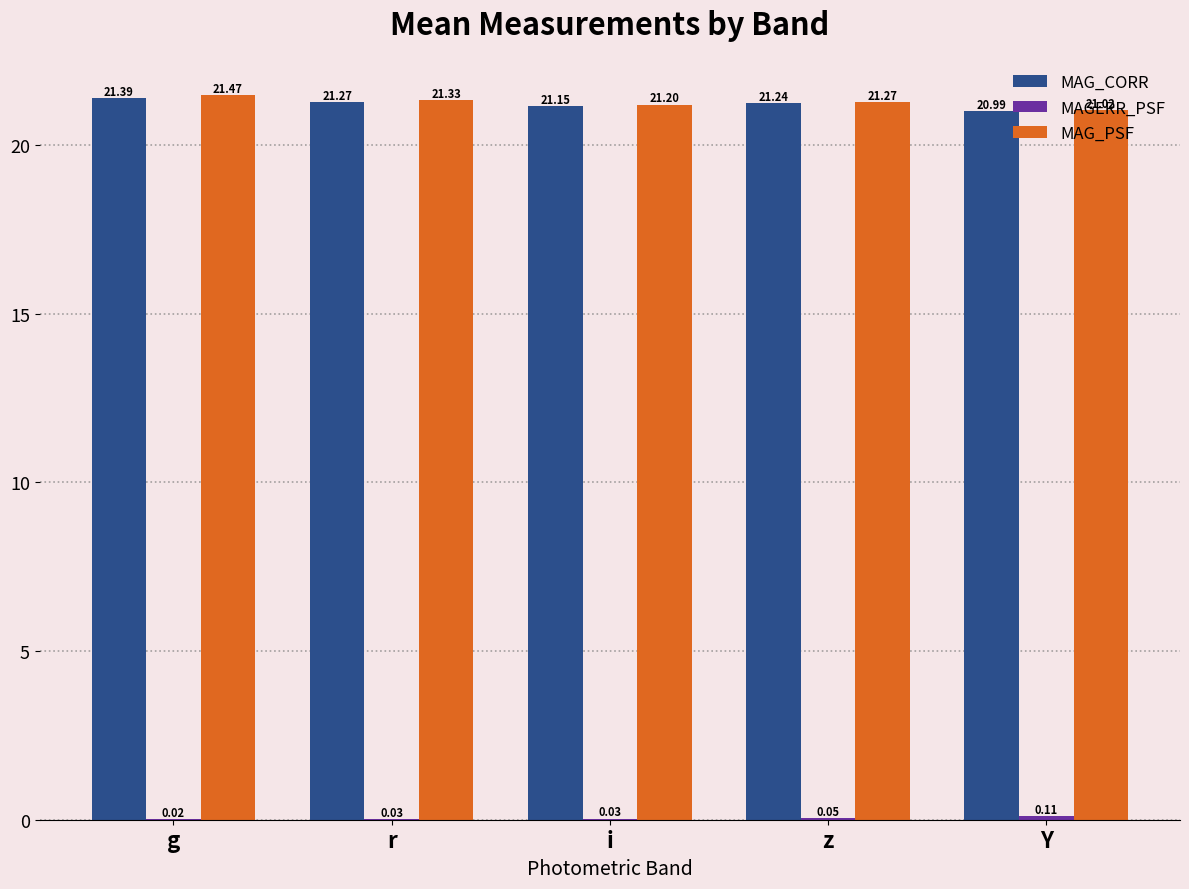

At which label does MAG_CORR first exceed 21?

g